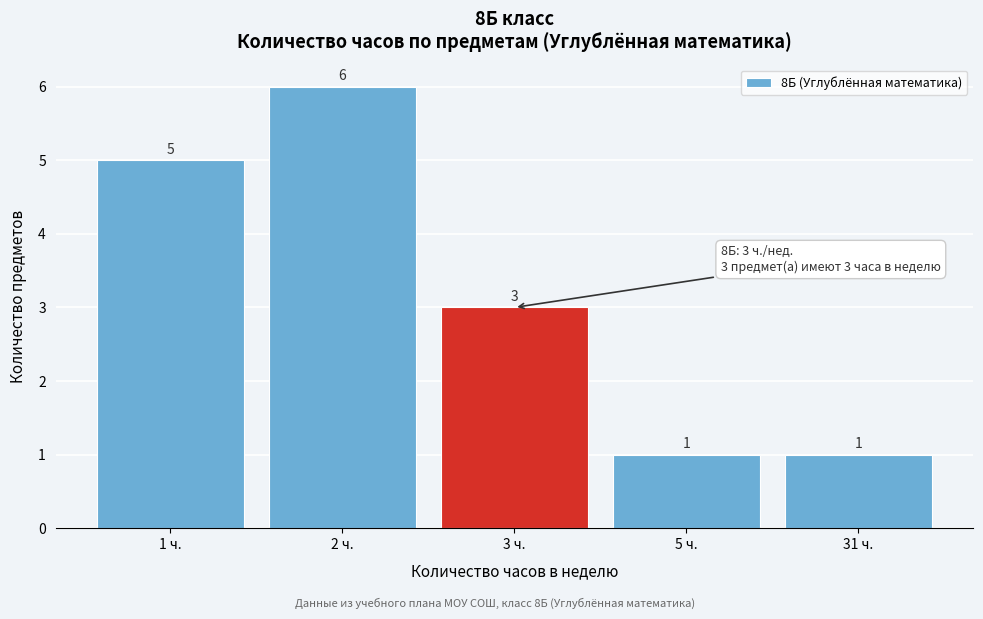

Reading right to left, transcribe all the data shown in this chart.

1	1	3	6	5